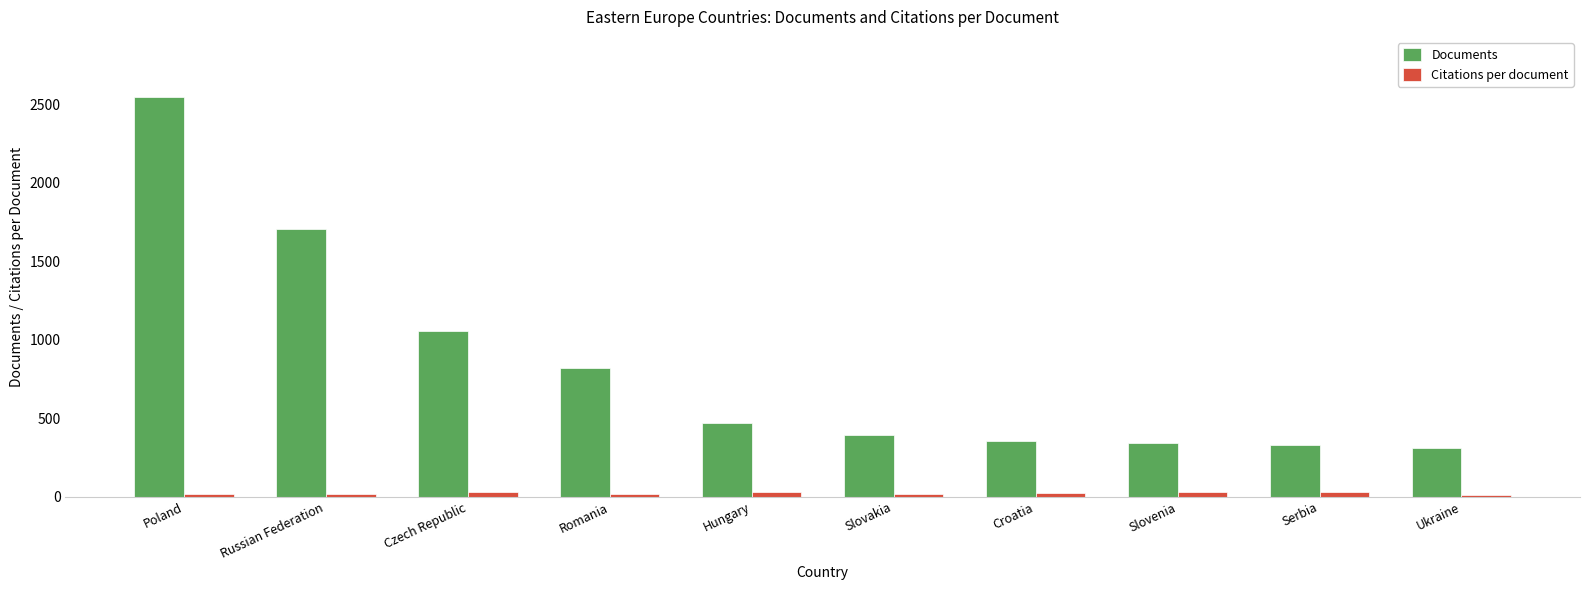

How many data points in Citations per document are less than 20?

5